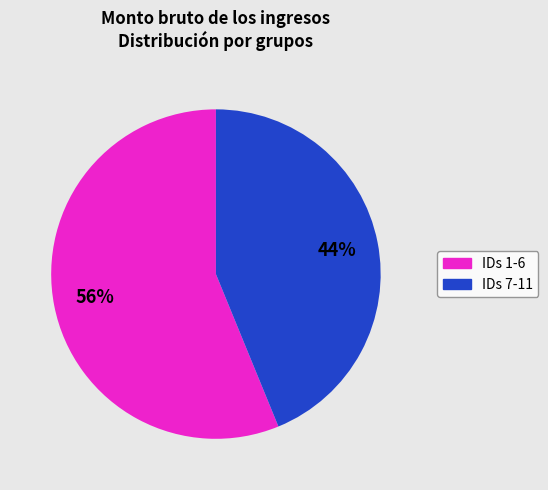

Does any single category account for the majority?

Yes